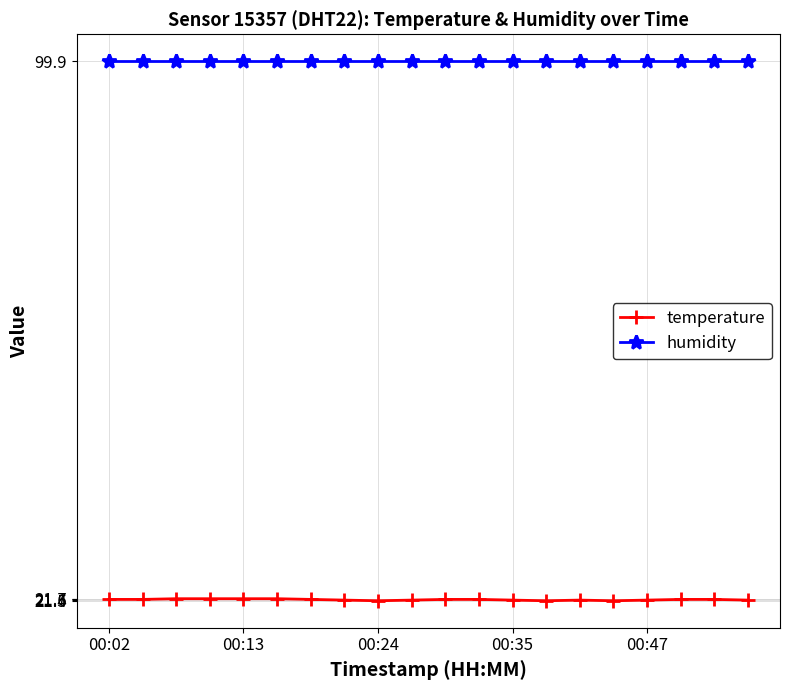

What is the highest value of the temperature series?

21.7